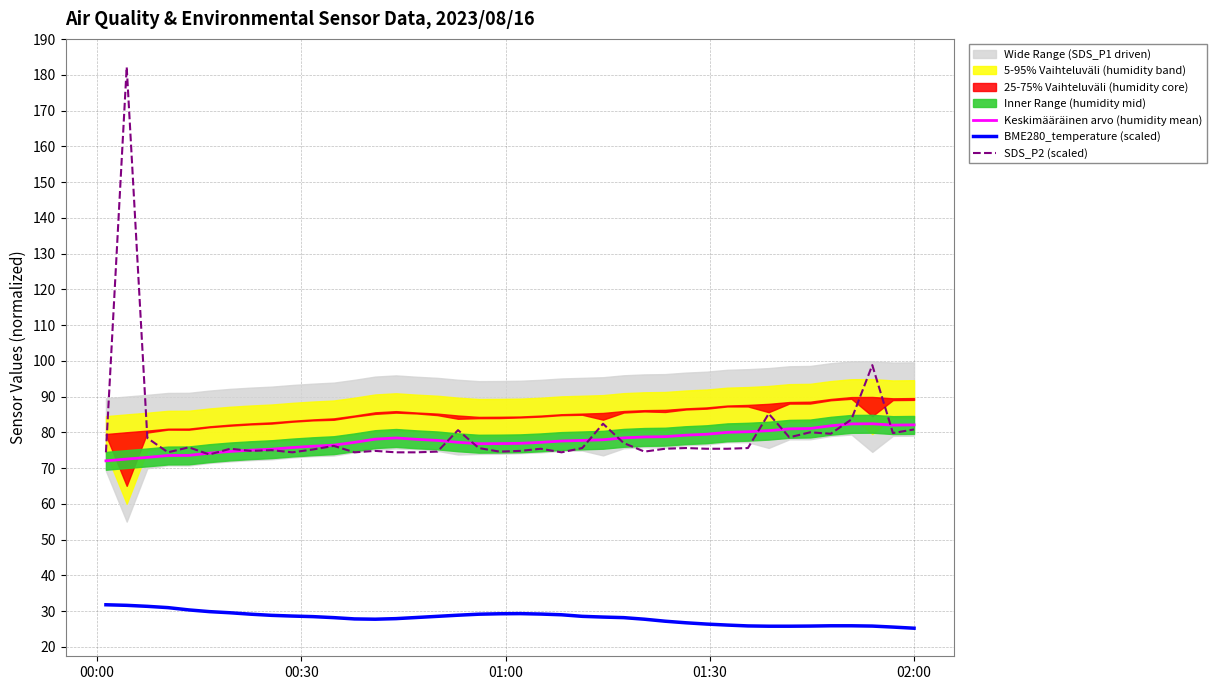

True or false: SDS_P2 (scaled) and BME280_temperature (scaled) intersect in this chart.

False